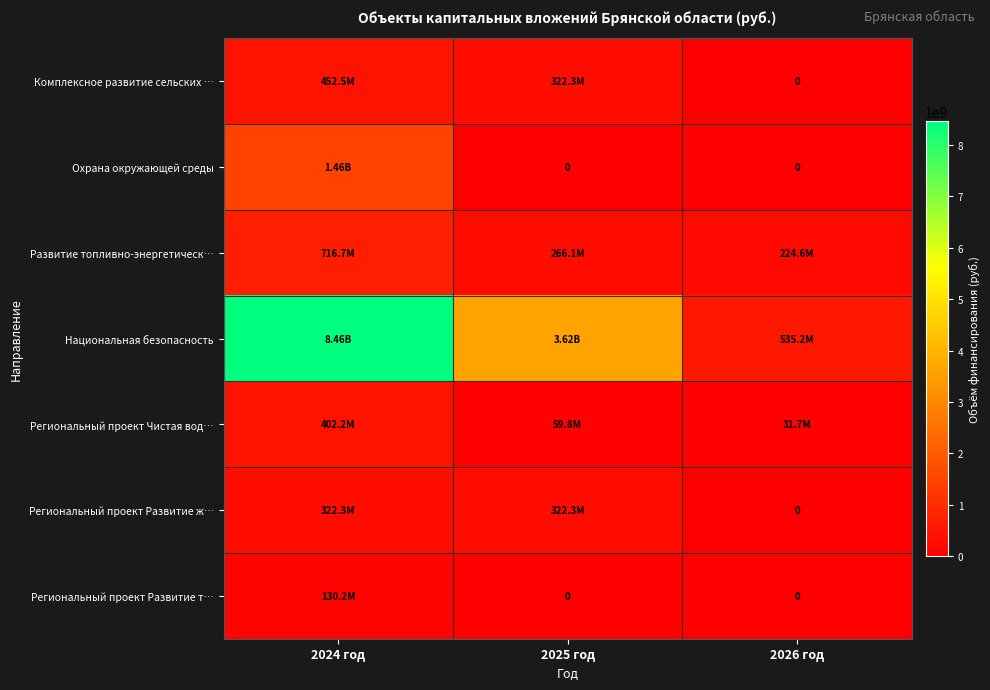

What is the sum of all Комплексное развитие сельских … values?

774776851.0